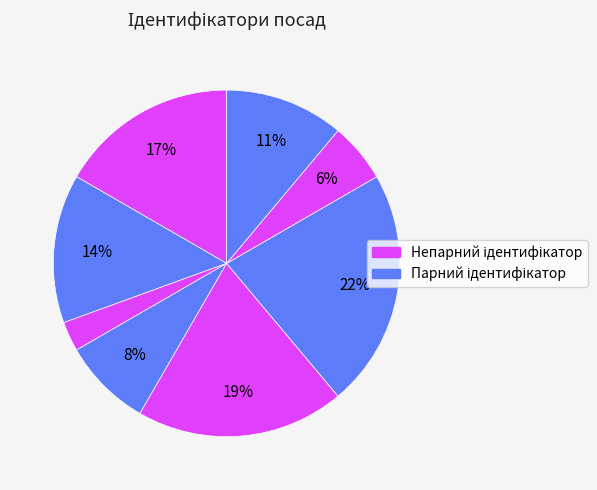

How many segments does this pie chart have?

8